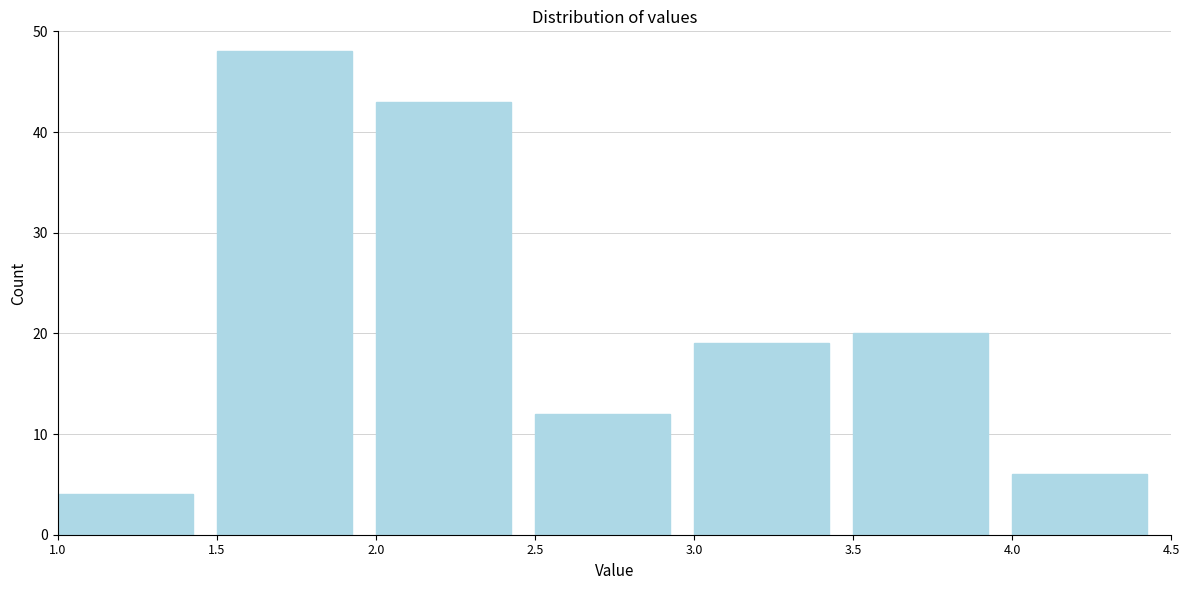

Reading left to right, transcribe this chart: for each bar, give the range it covers on the x-axis and its height. The values are not printed on the chart, so give them approximately, as read against the axis.

1.0 to 1.5: 4
1.5 to 2.0: 48
2.0 to 2.5: 43
2.5 to 3.0: 12
3.0 to 3.5: 19
3.5 to 4.0: 20
4.0 to 4.5: 6